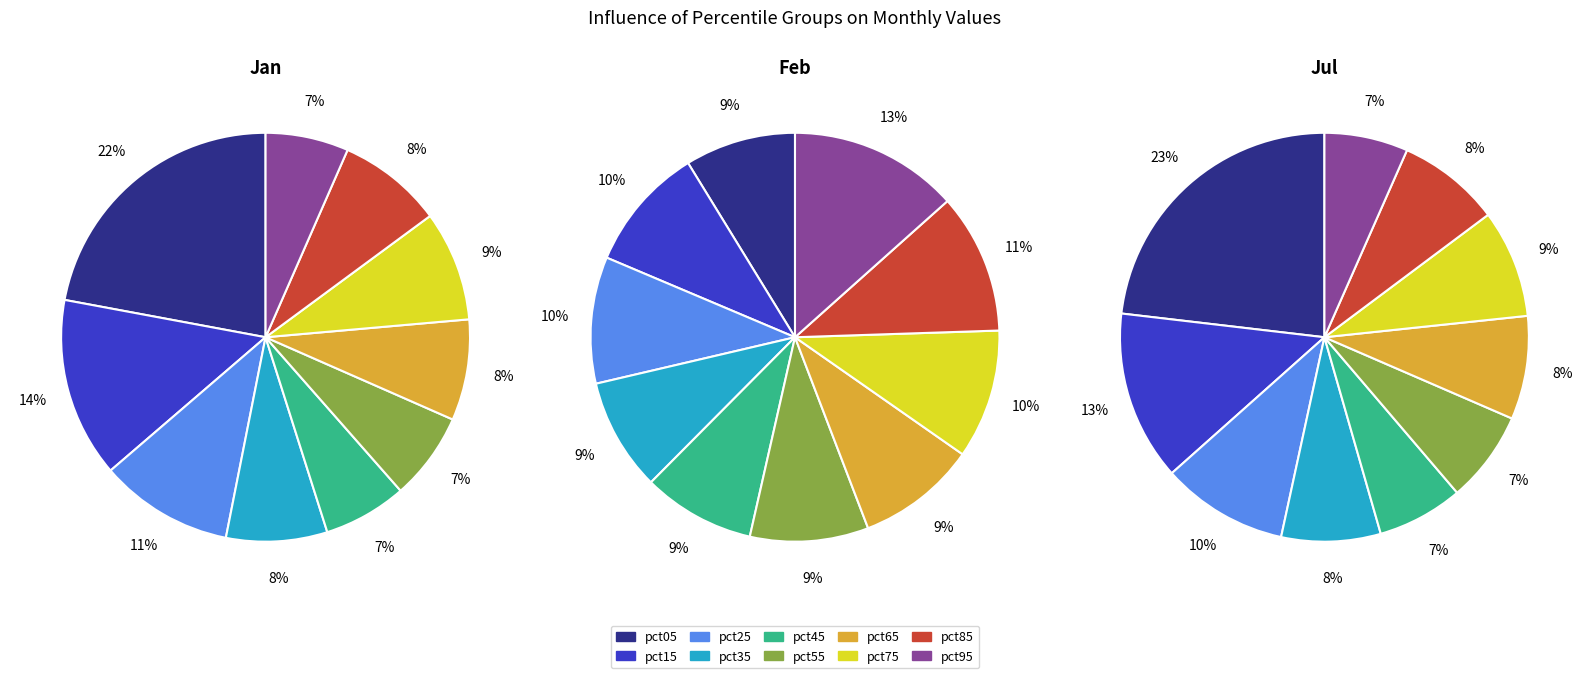

How many segments does this pie chart have?

10